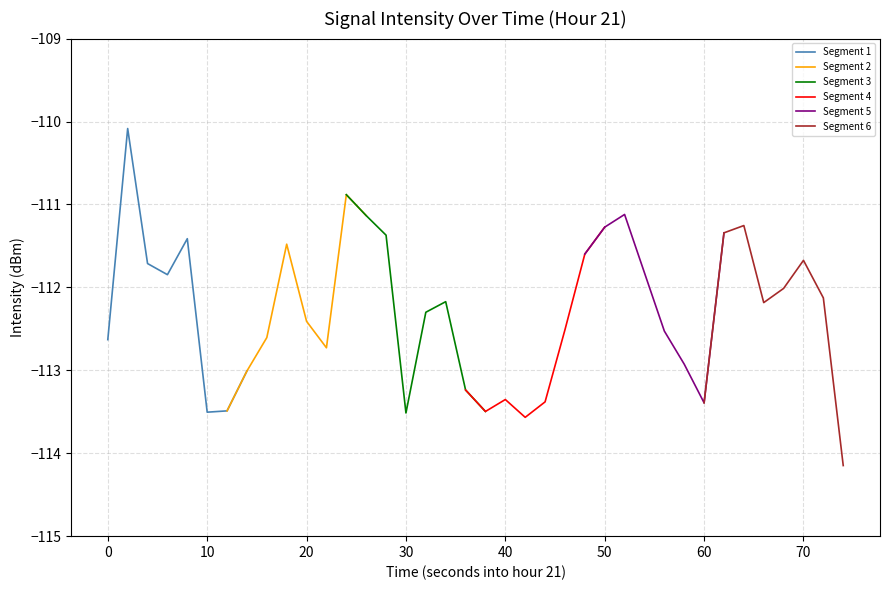

How many data points in Segment 1 are less than -111?

7